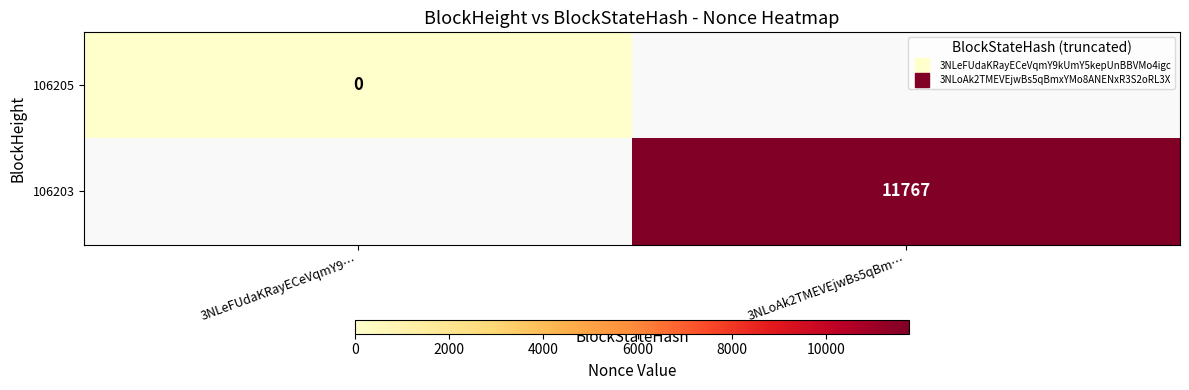

Which label corresponds to the largest value in the chart?

3NLoAk2TMEVEjwBs5qBm…